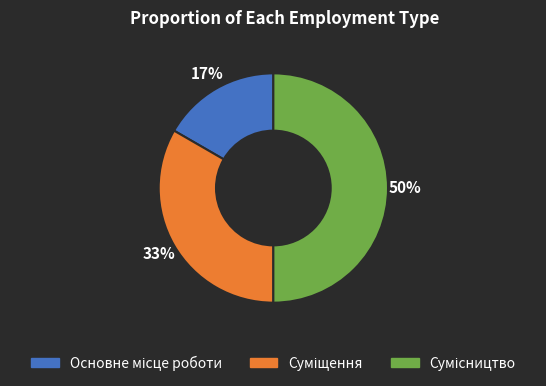

Count the number of slices in the pie.

3